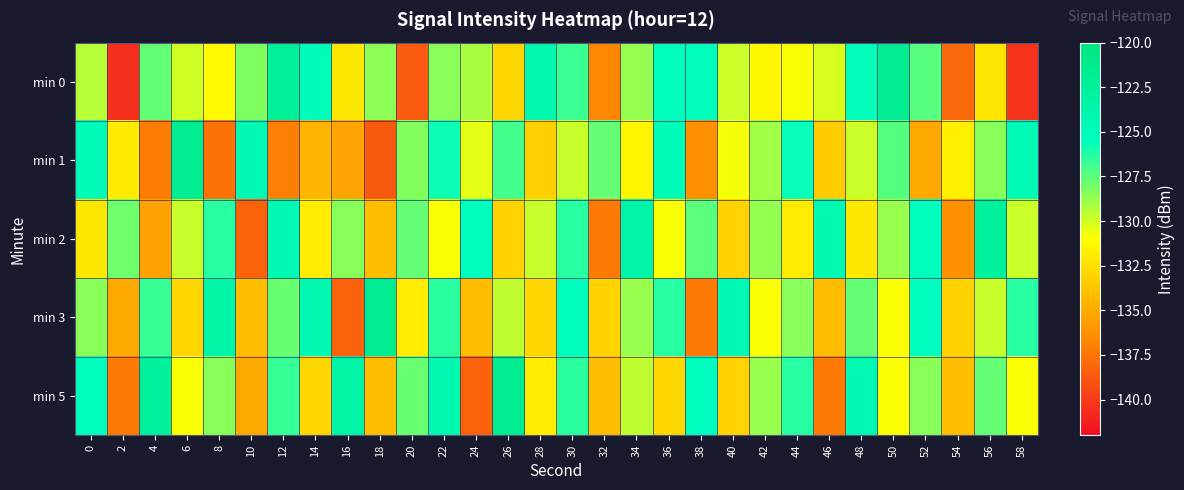

At which category is the sum across all series the highest?

30